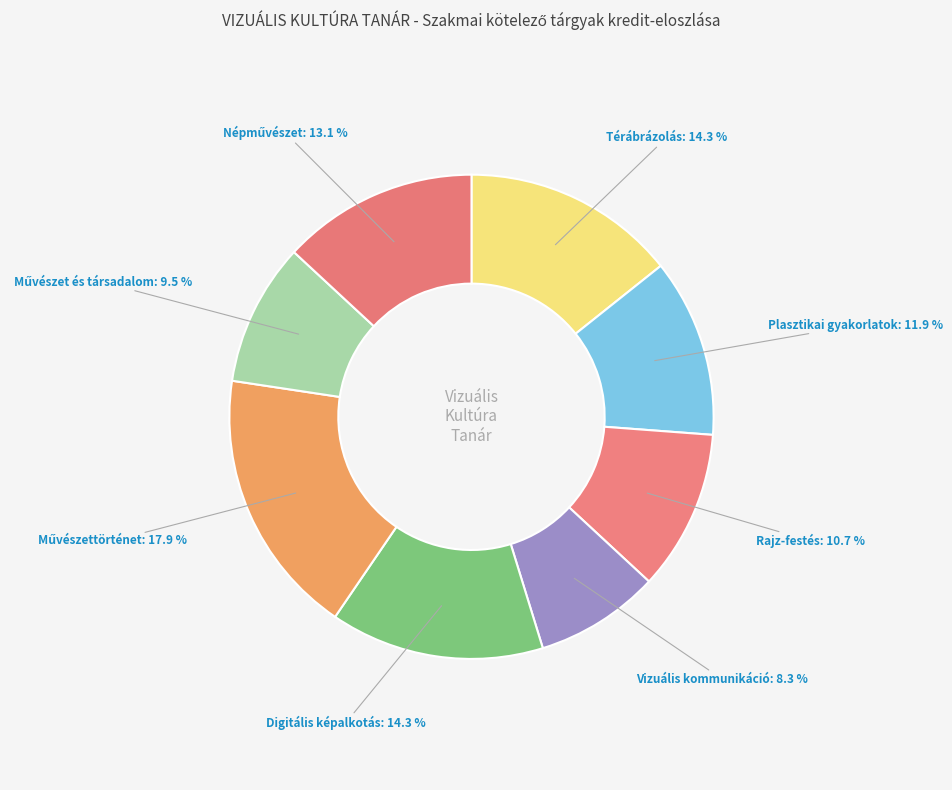

Which has a higher value, Digitális képalkotás or Rajz-festés?

Digitális képalkotás